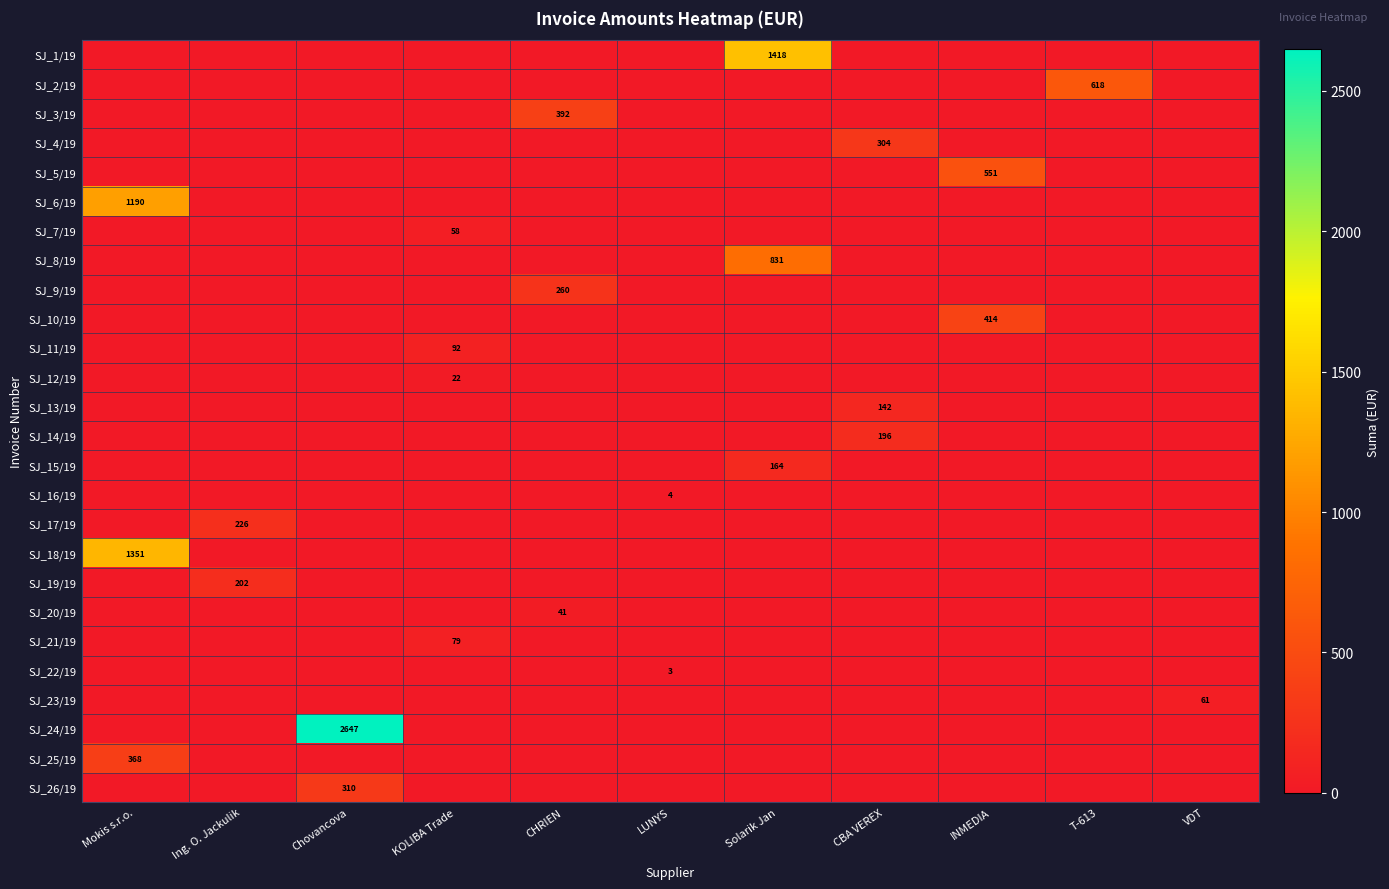

What is the sum of the SJ_20/19 values at T-613 and CHRIEN?

41.1